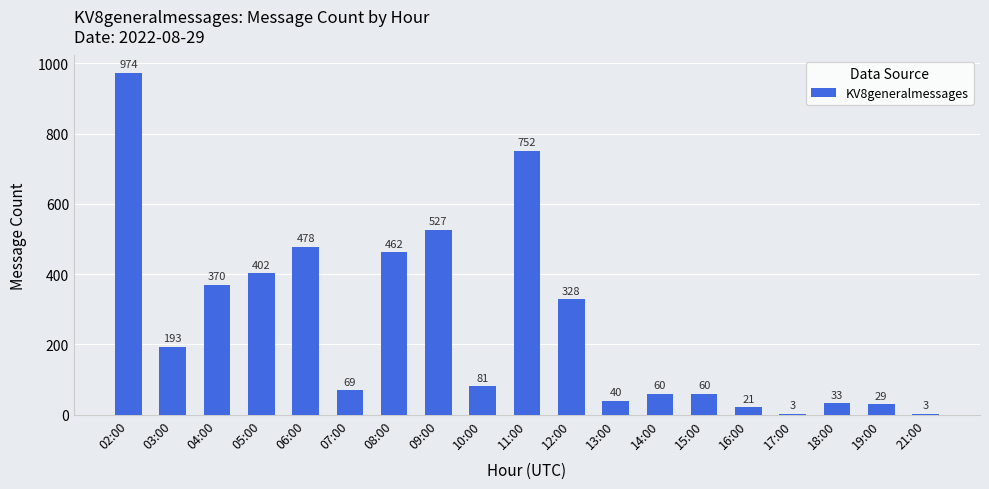

Reading left to right, list all the values displayed in this chart.

02:00=974	03:00=193	04:00=370	05:00=402	06:00=478	07:00=69	08:00=462	09:00=527	10:00=81	11:00=752	12:00=328	13:00=40	14:00=60	15:00=60	16:00=21	17:00=3	18:00=33	19:00=29	21:00=3